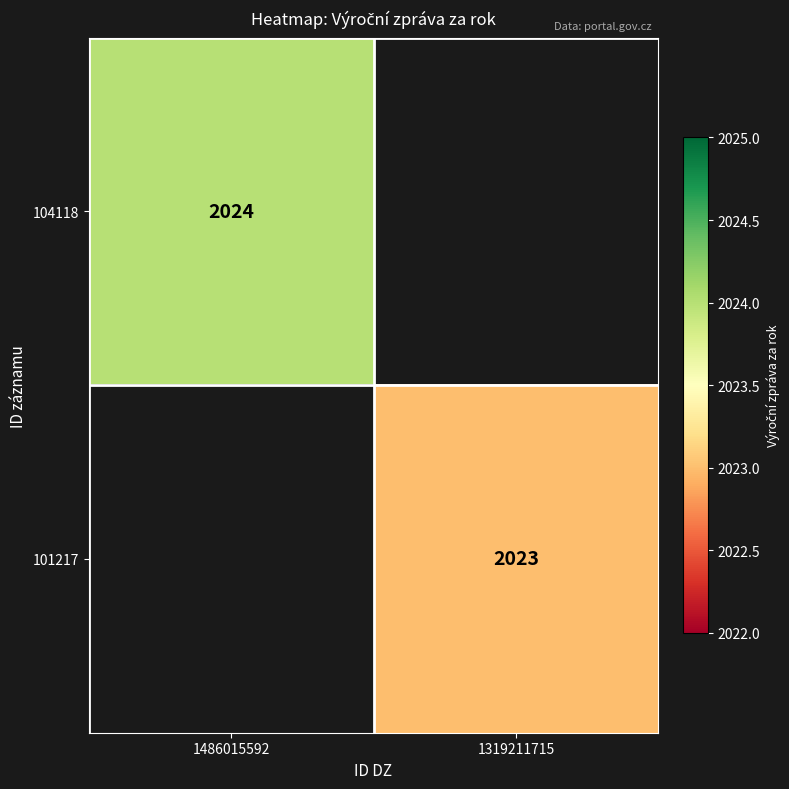

What is the maximum value shown in the chart?

2024.0